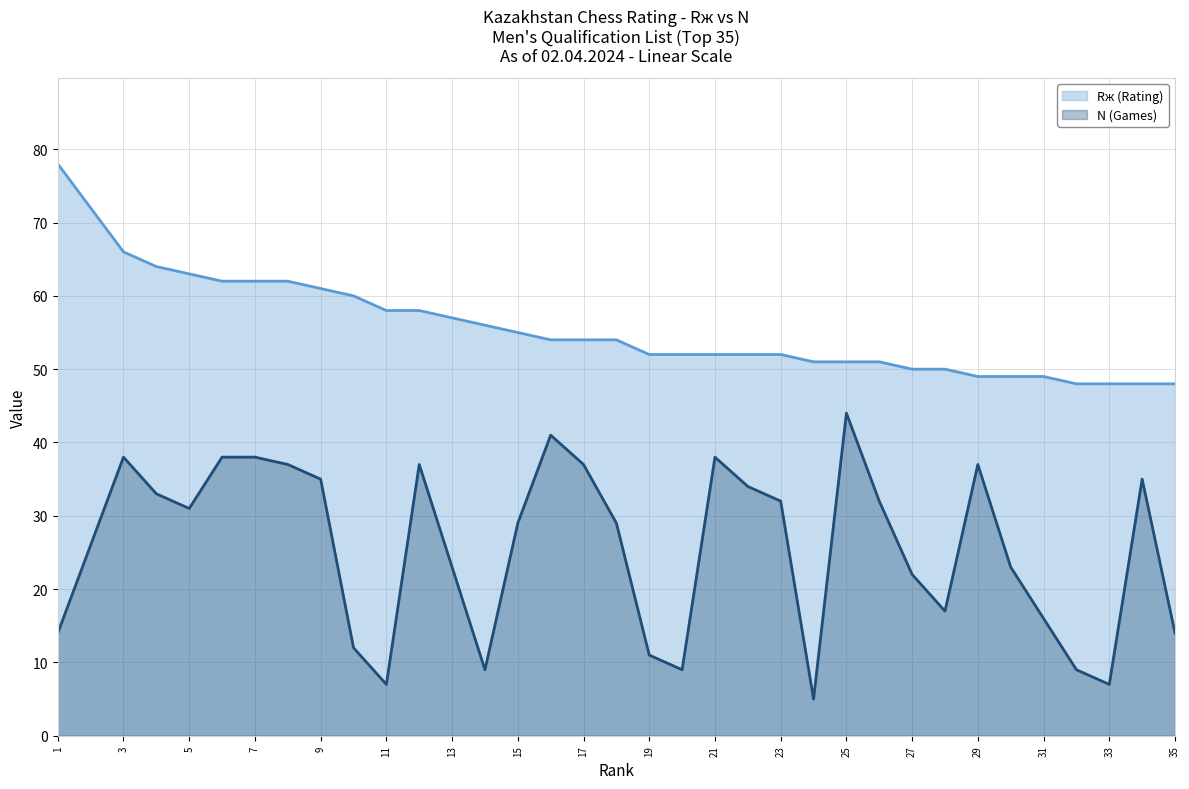

Which has a higher value, 20 or 31?

20